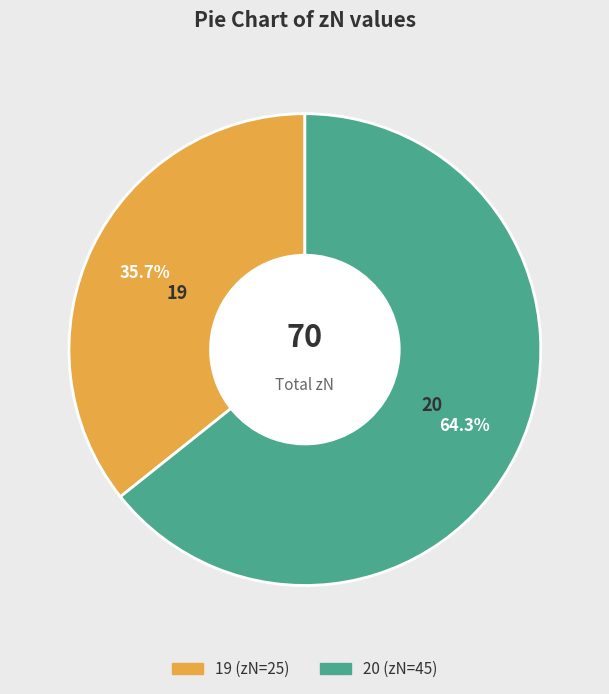

How much of the chart is everything except 20?

35.7%